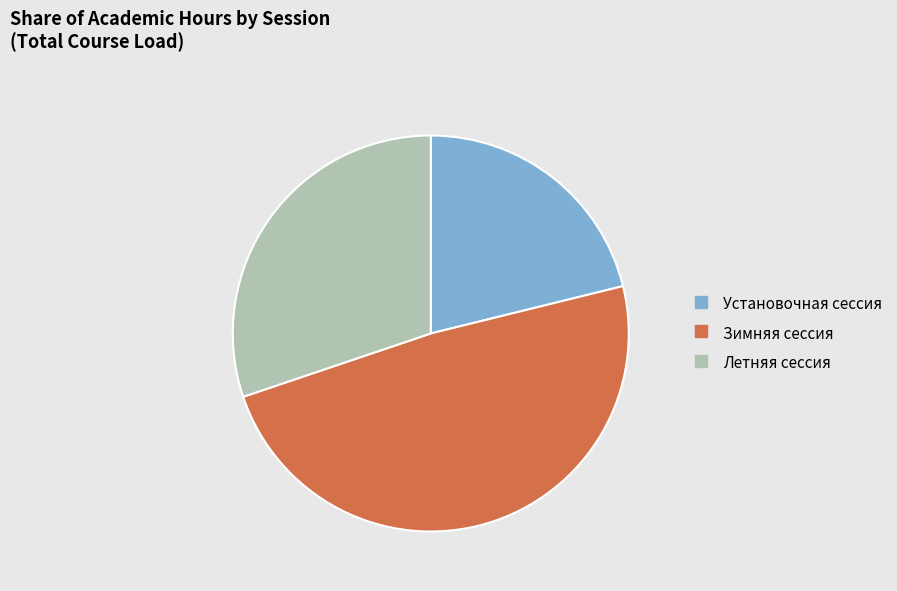

Count the number of slices in the pie.

3